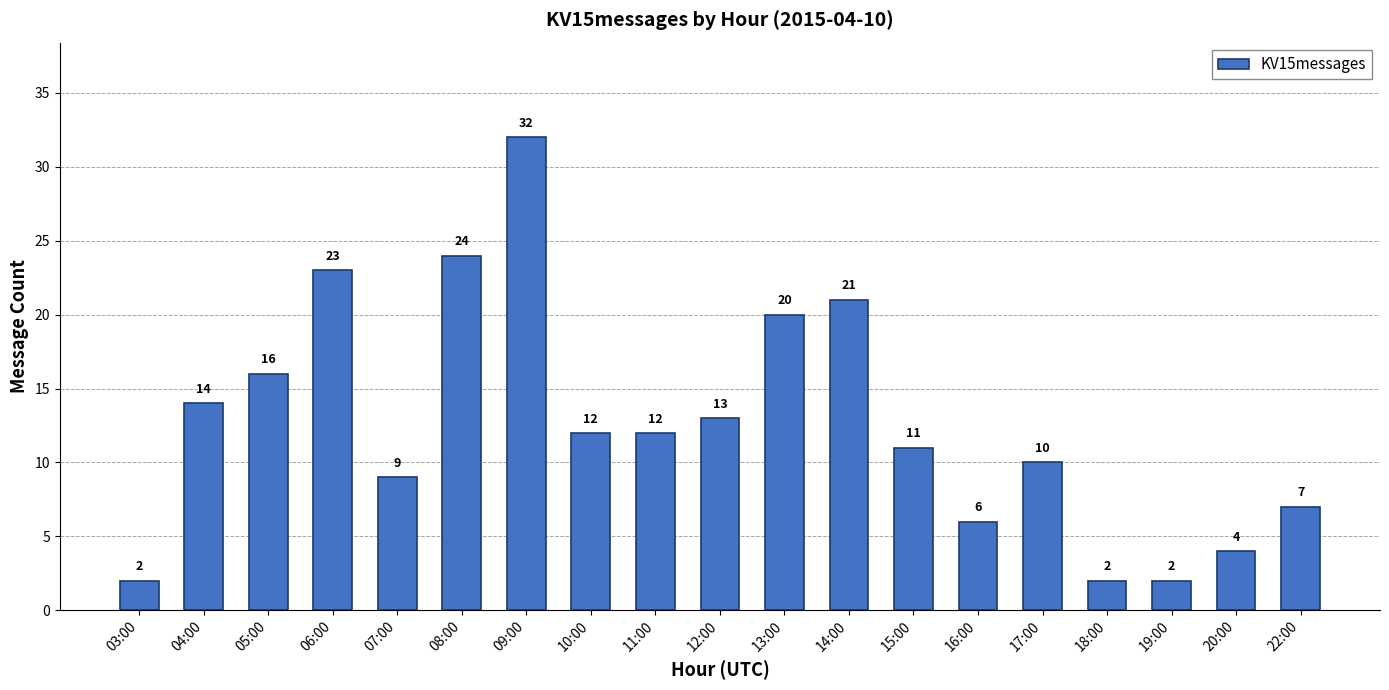

What is the difference between the values at 14:00 and 11:00?

9